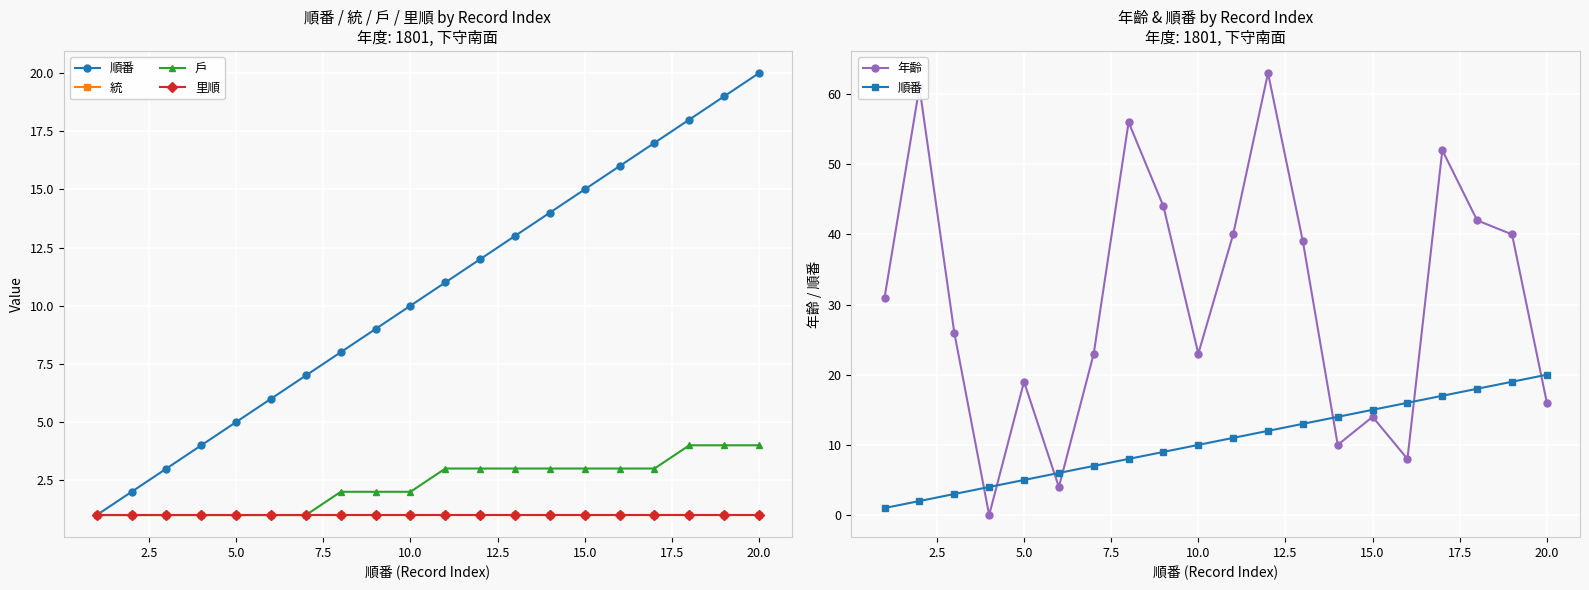

What is the average value of the 里順 series?

1